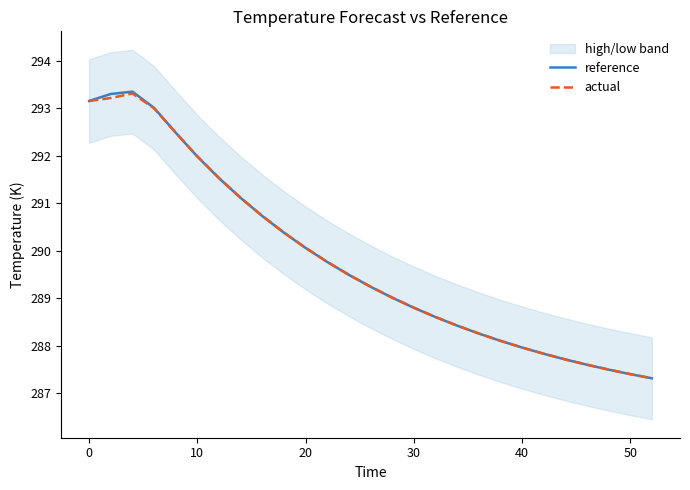

The actual series shows 441.6 at 20. True or false?

False